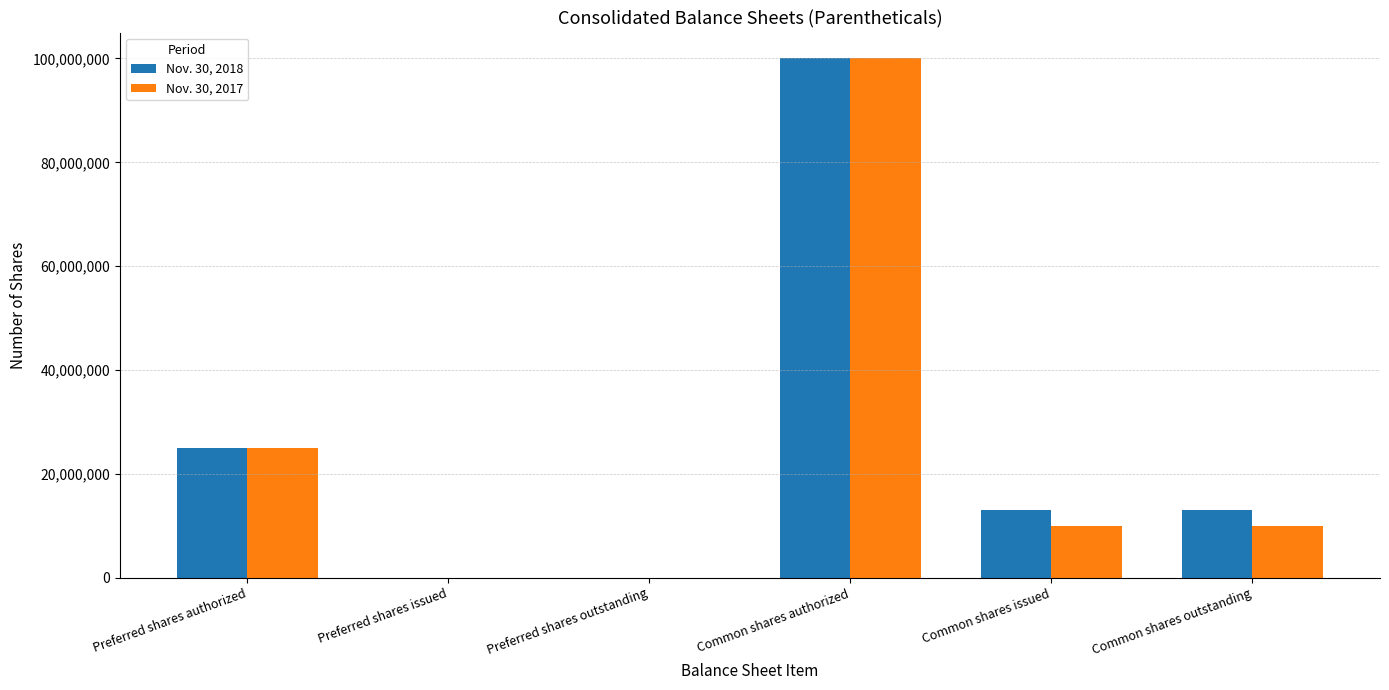

At which category is the sum across all series the highest?

Common shares authorized